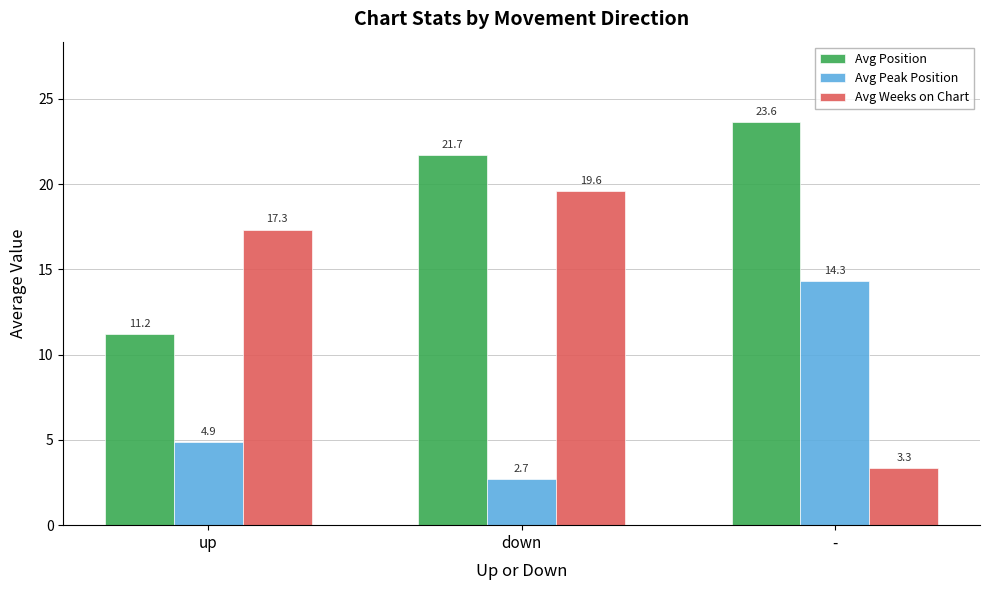

Reading left to right, list all the values displayed in this chart.

Avg Position: 11.2	21.7	23.6
Avg Peak Position: 4.9	2.7	14.3
Avg Weeks on Chart: 17.3	19.6	3.3